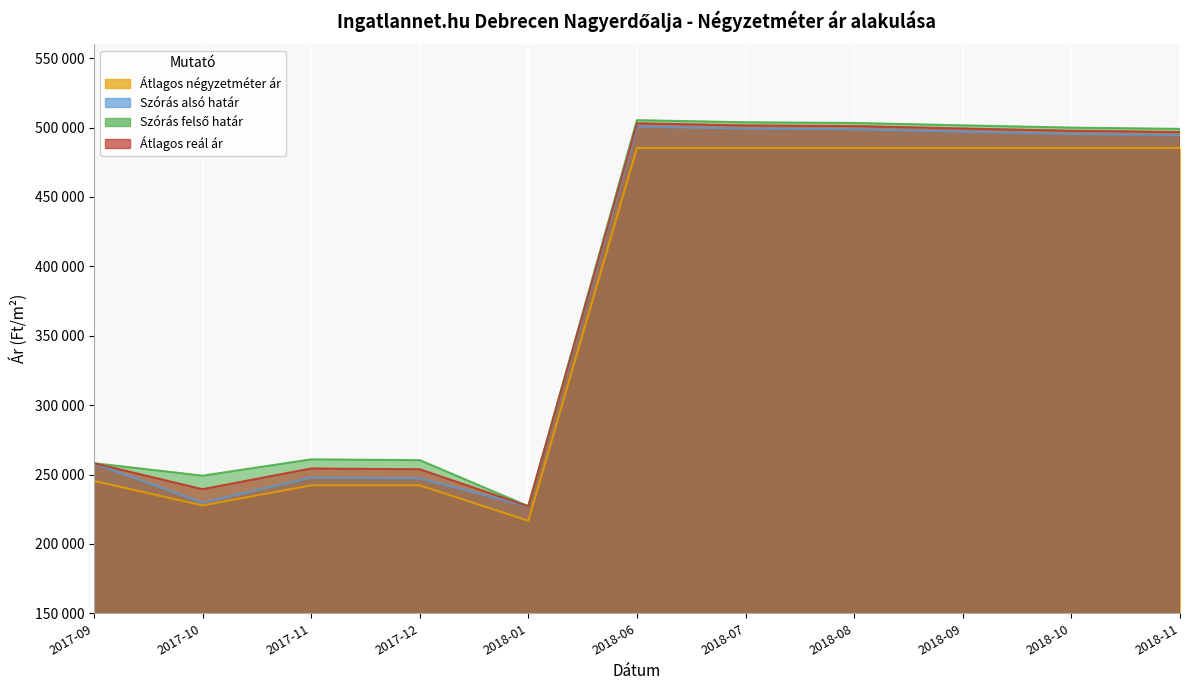

At how many categories does at least one series exceed 389823?

6